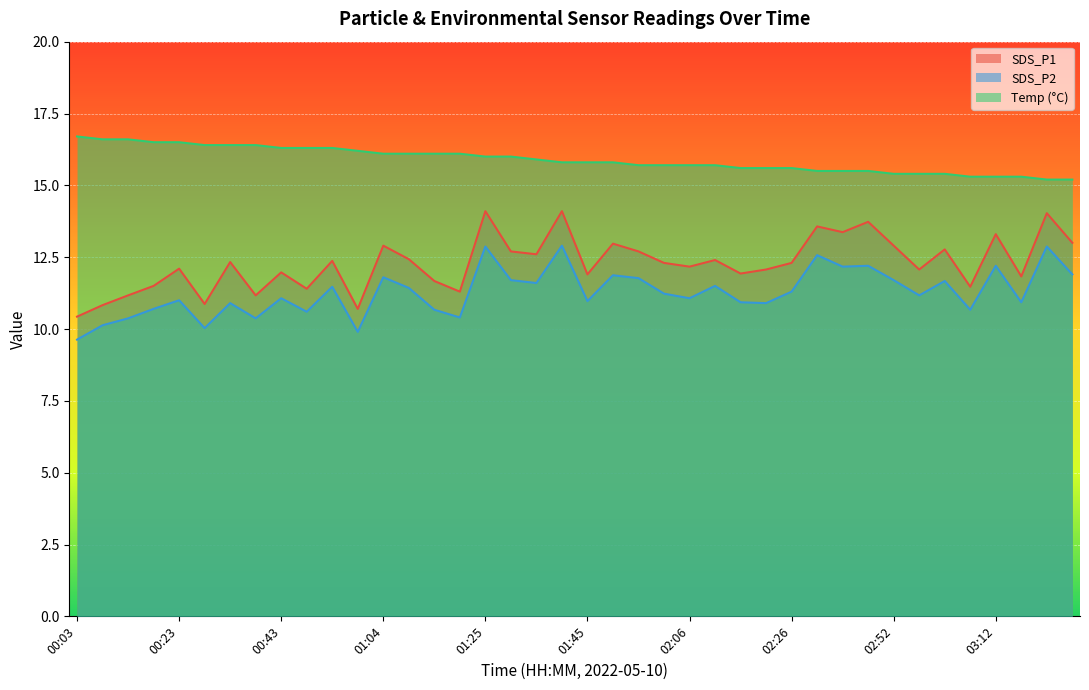

Which has a higher value, 01:55 or 00:43?

01:55